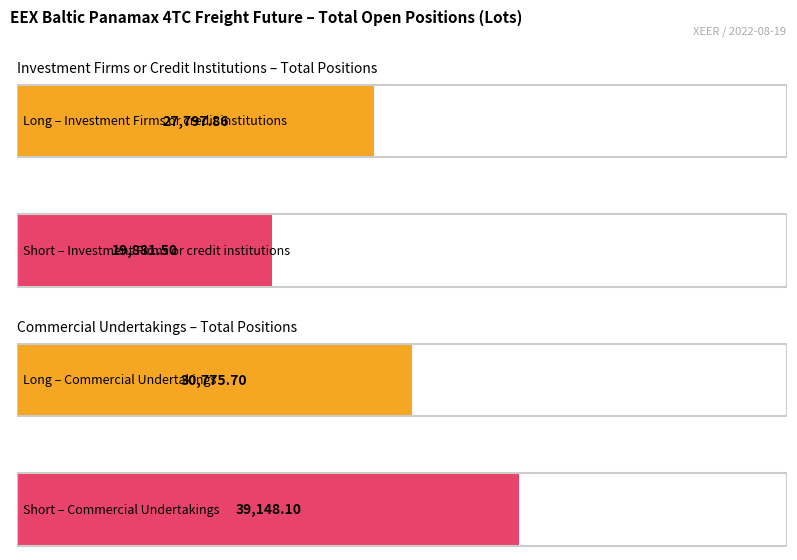

Reading left to right, extract all data points from this chart.

Long: Investment Firms or credit institutions=27797.9	Commercial Undertakings=30775.7
Short: Investment Firms or credit institutions=19881.5	Commercial Undertakings=39148.1